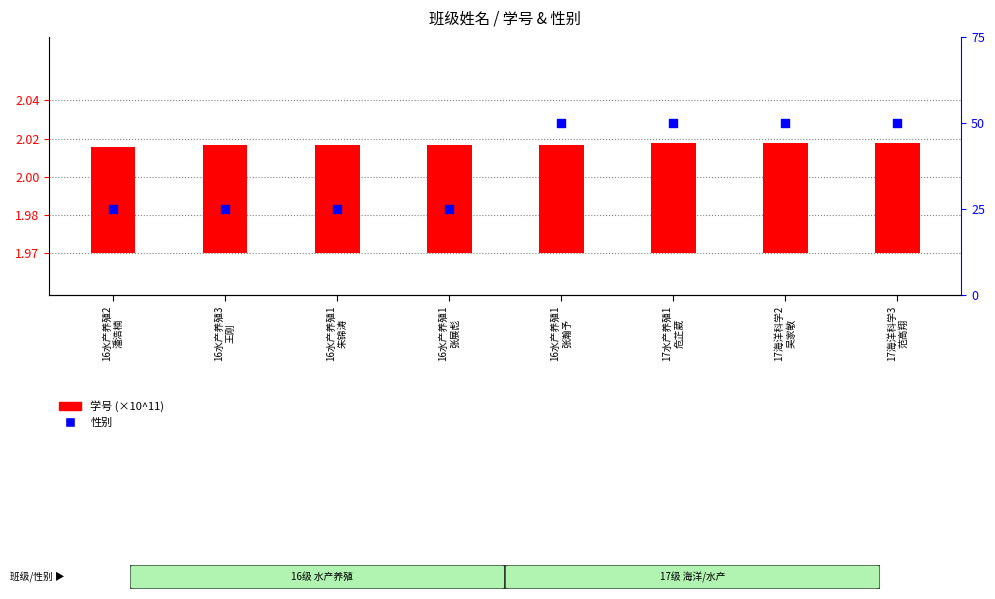

At which category is the sum across all series the highest?

17海洋科学3
范高翔